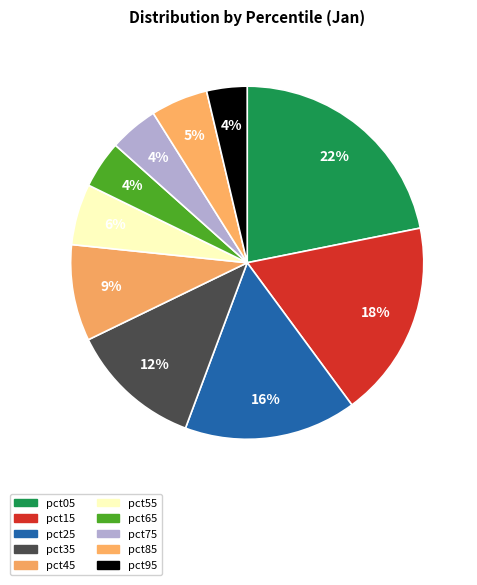

What portion of the pie excludes pct95?

96.3%